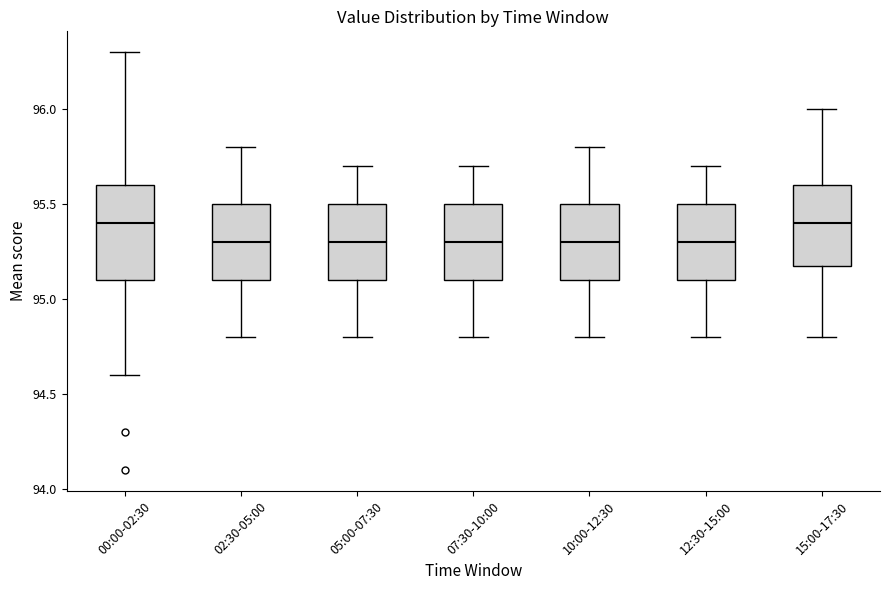

Which box is the tallest, from its lower edge to its upper edge?

00:00-02:30